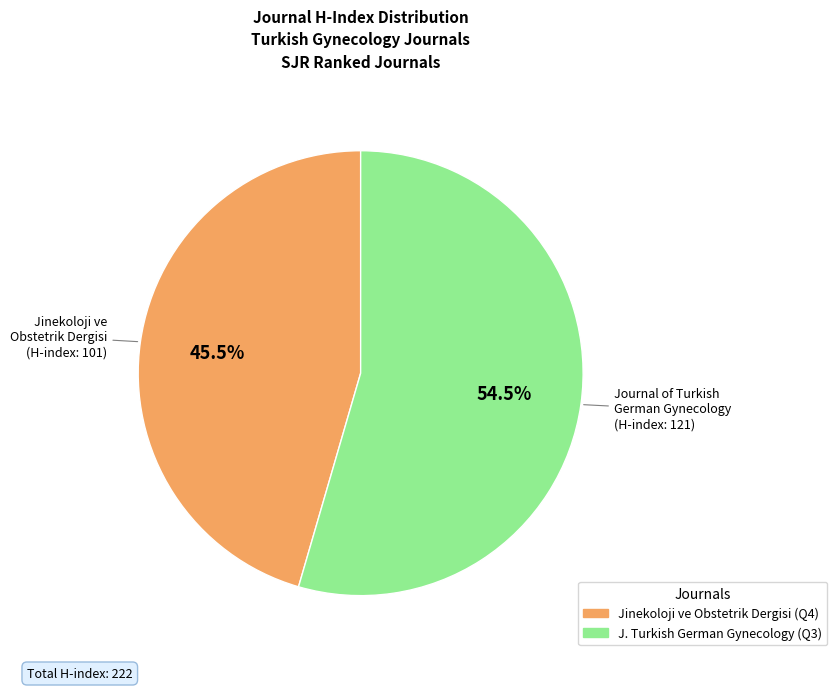

Is there a majority slice in this chart?

Yes